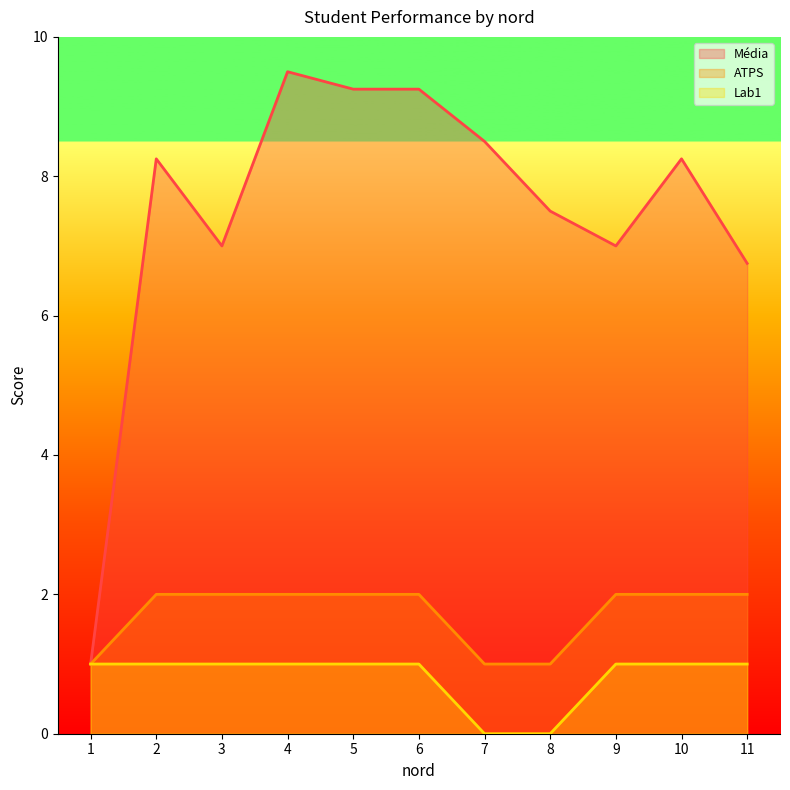

True or false: ATPS and Média intersect in this chart.

False